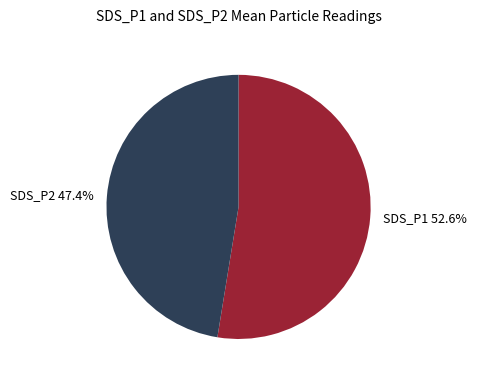

How many slices are in this pie chart?

2